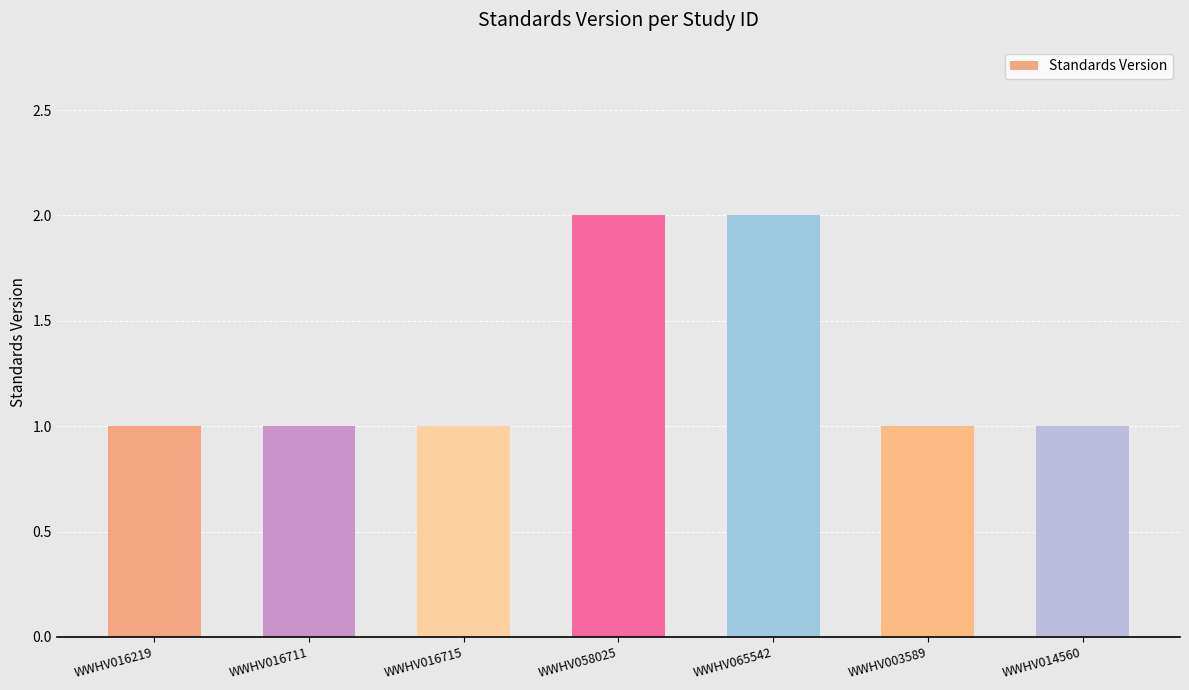

The chart shows a value of 1 at WWHV016715. True or false?

True